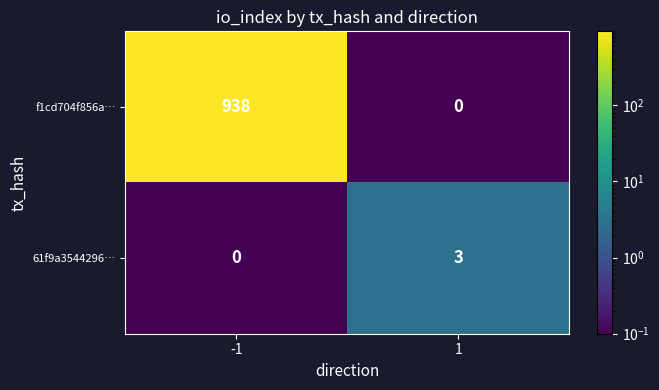

List the series in order of their overall mean, highest first.

f1cd704f856a…, 61f9a3544296…